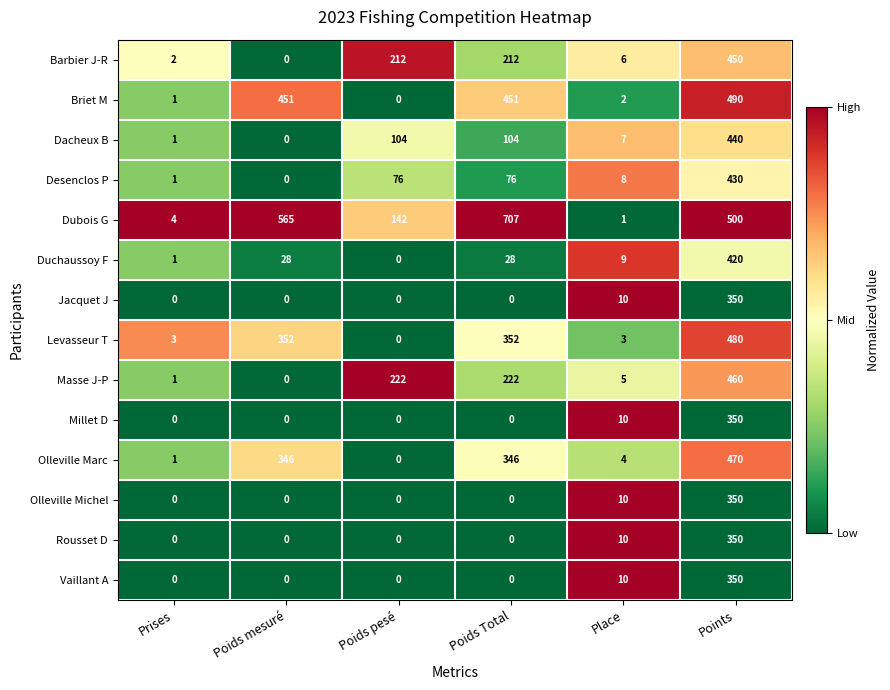

True or false: Levasseur T has a value of 3 at Prises.

True